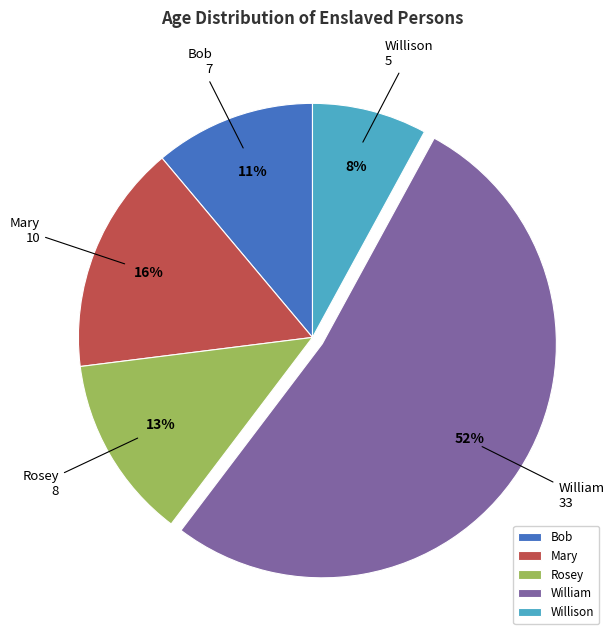

To the nearest percent, what portion does Bob represent?

11%